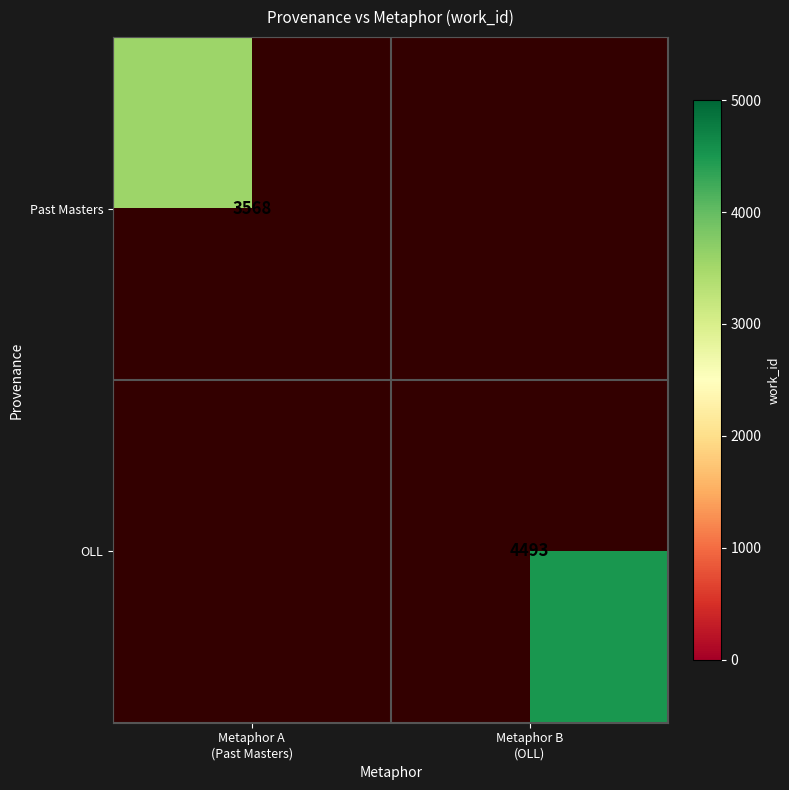

Is it true that Past Masters equals 3568.0 at Metaphor A (Past Masters)?

True